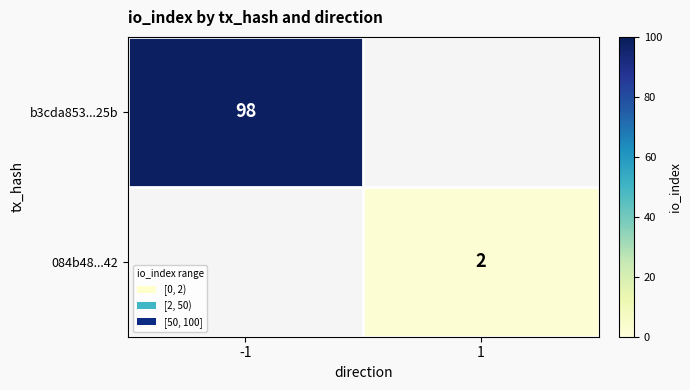

True or false: b3cda853...25b has a value of 98 at -1.

True